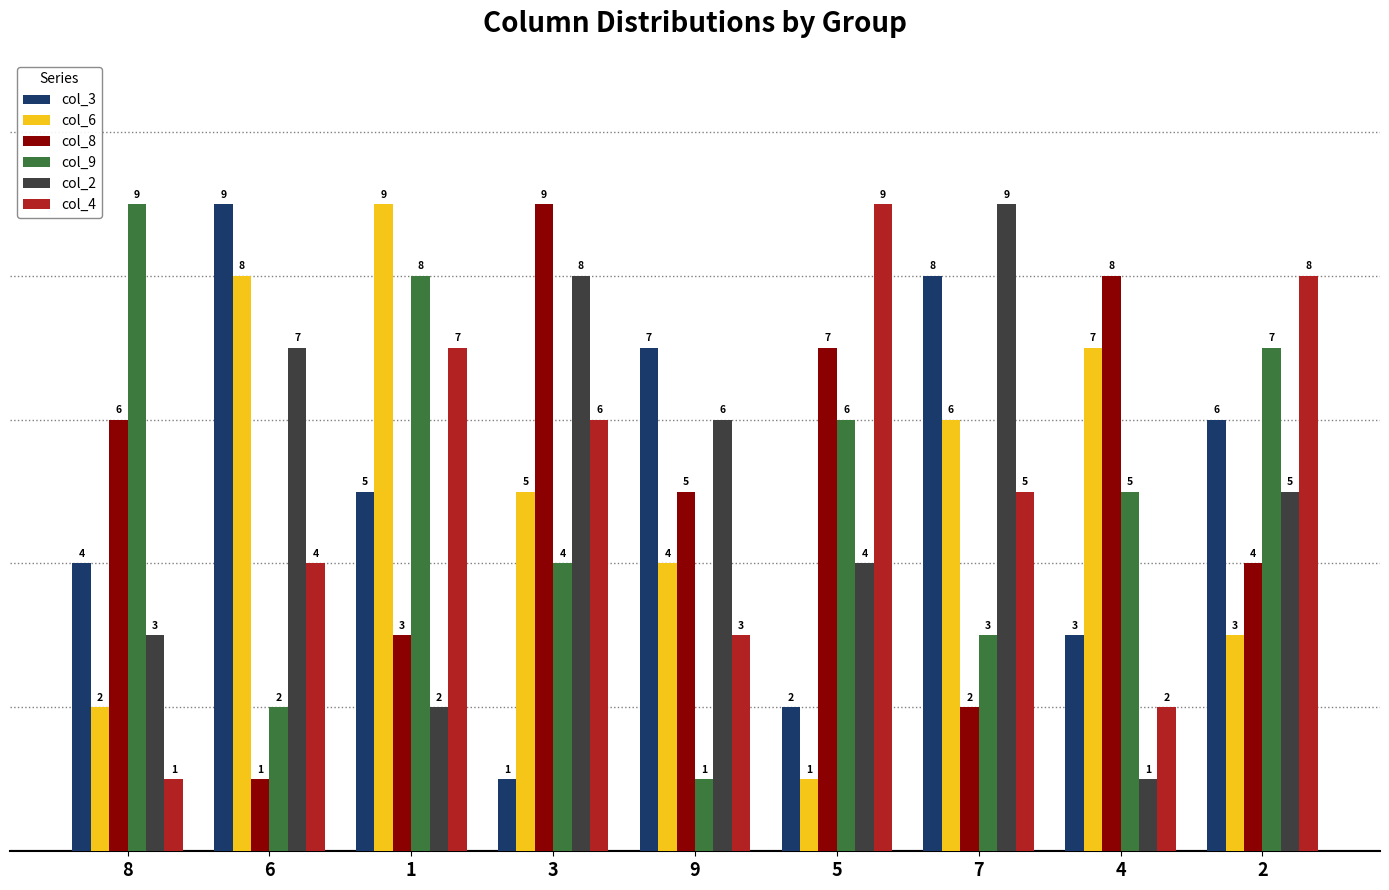

Between 5 and 2, which series saw the biggest shift?

col_3